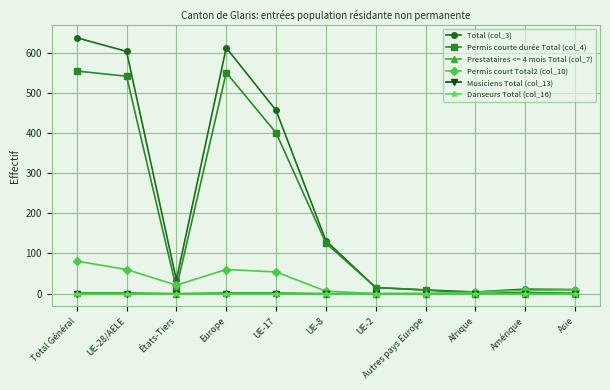

The Danseurs Total (col_16) series shows 0 at Europe. True or false?

True